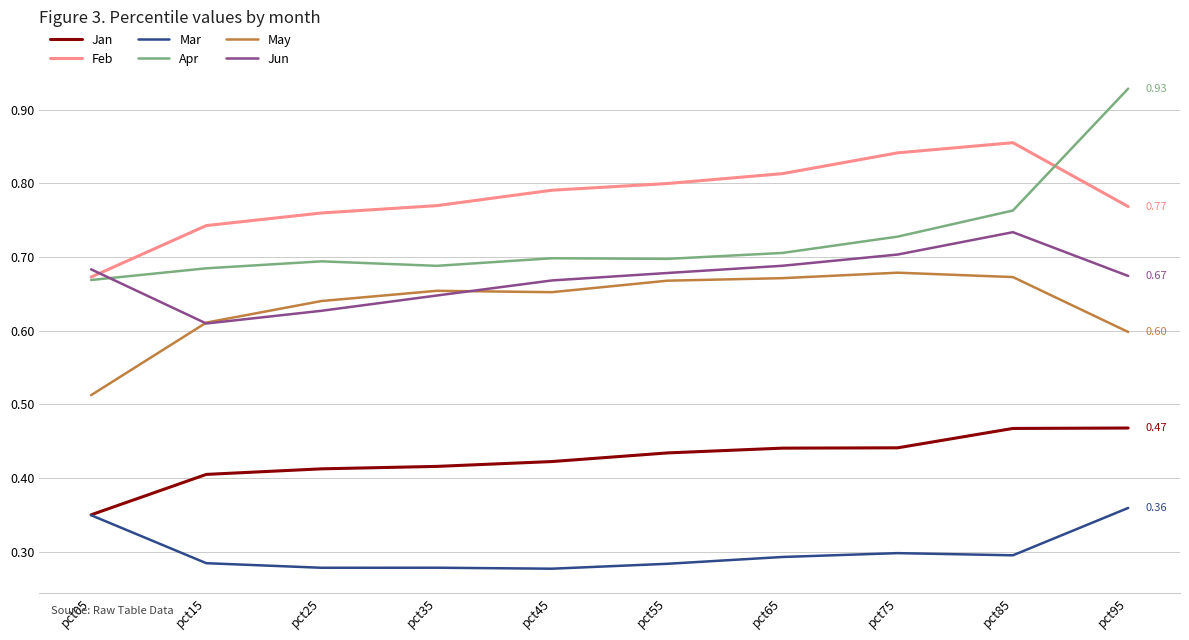

Which series has the largest total across all categories?

Feb